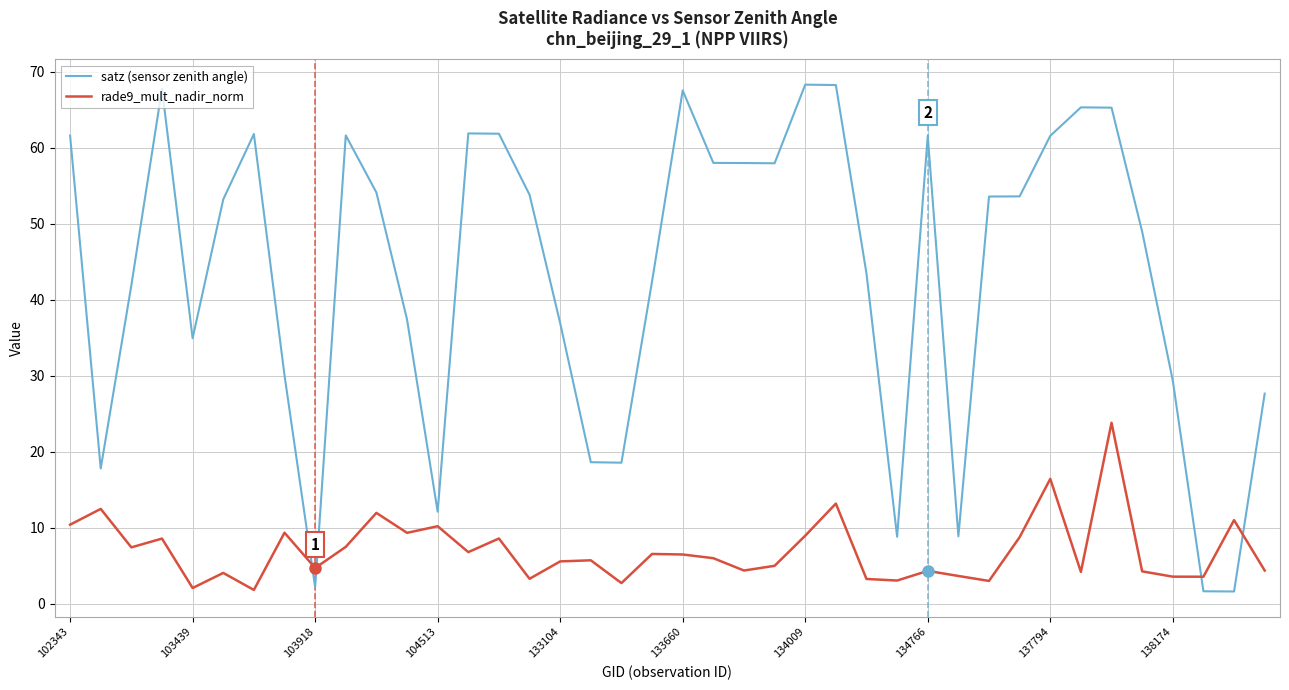

Which series ends up on top after the final intersection of satz (sensor zenith angle) and rade9_mult_nadir_norm?

satz (sensor zenith angle)